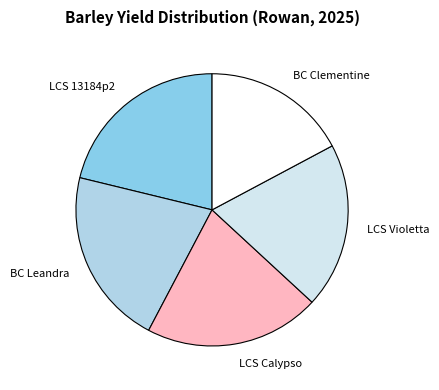

Is there any slice that represents more than half of the pie?

No